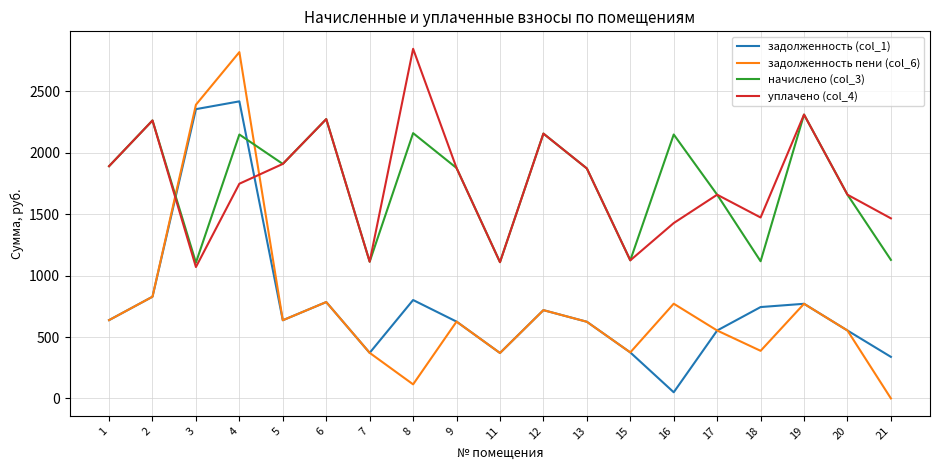

After their last crossing, which series has the higher values: задолженность (col_1) or начислено (col_3)?

начислено (col_3)